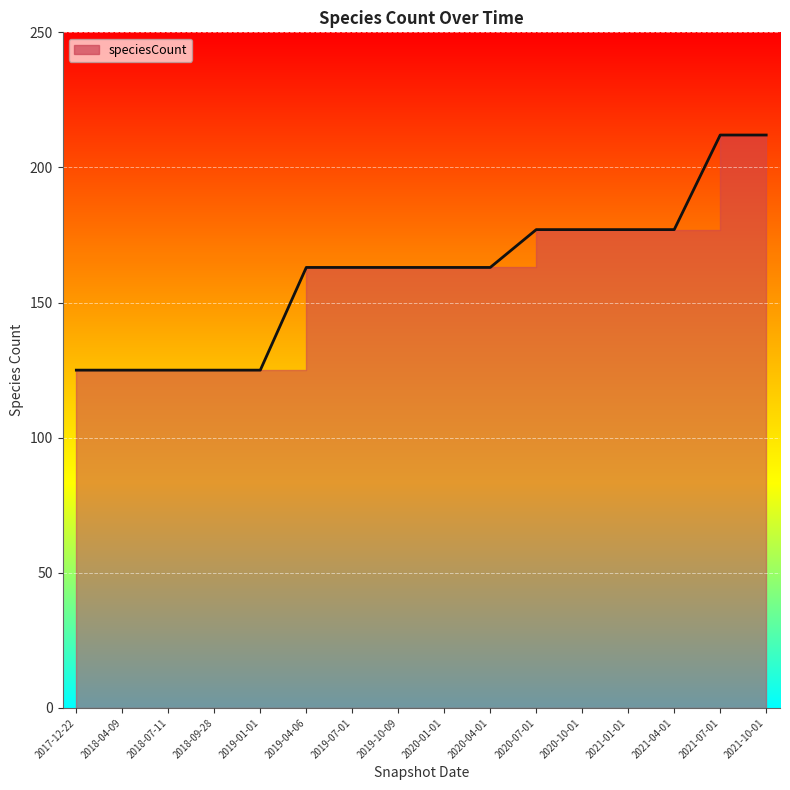

What is the label of the 14th point from the right?

2018-07-11